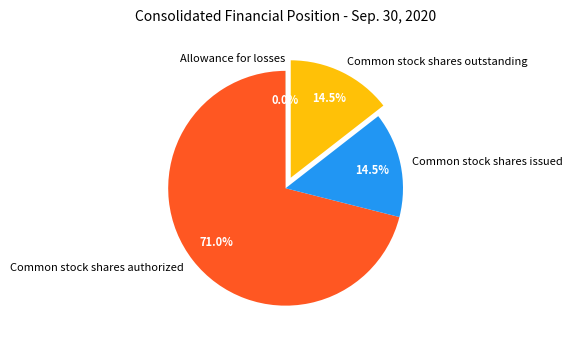

What is the ratio of the value at Common stock shares outstanding to the value at Common stock shares authorized?

0.2